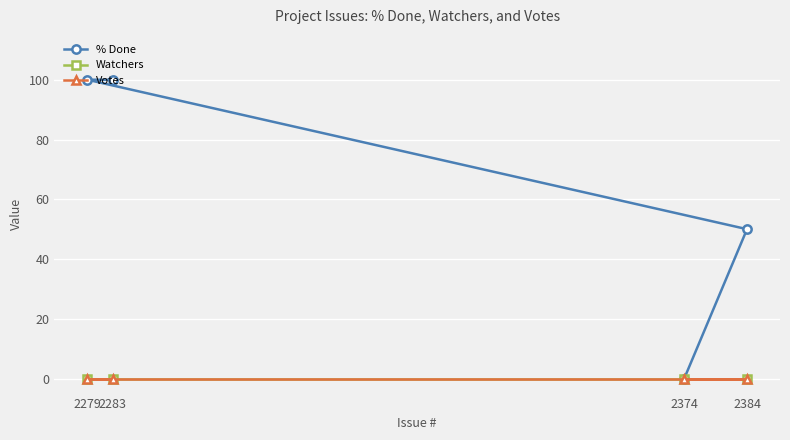

Between 2283 and 2374, which is larger?

2283